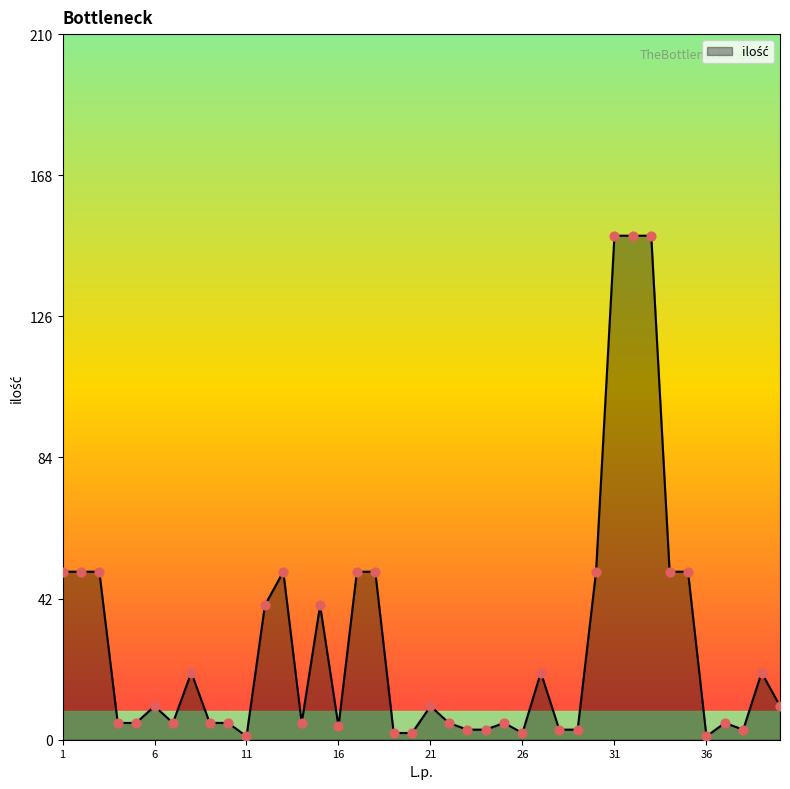

What is the maximum value shown in the chart?

150